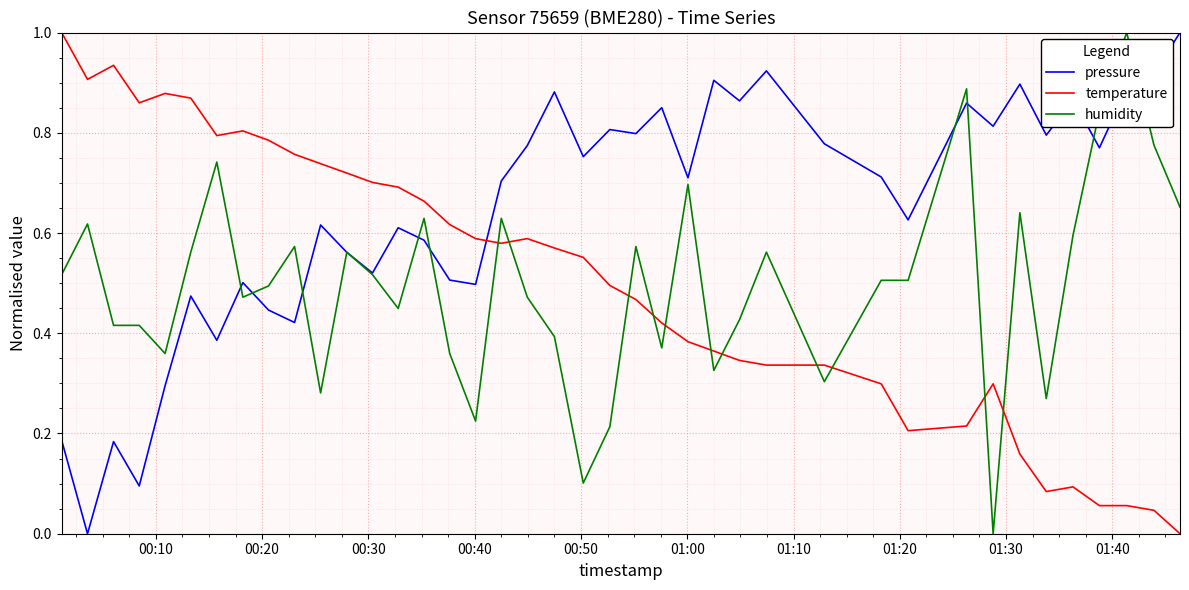

What is the maximum value shown in the chart?

1.0